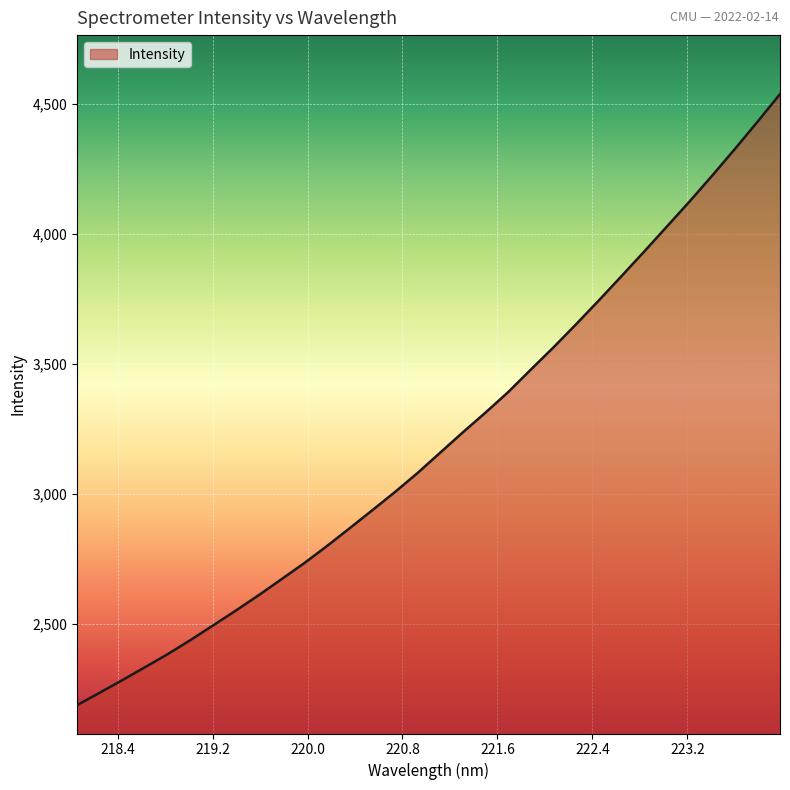

What is the minimum value shown in the chart?

2186.8